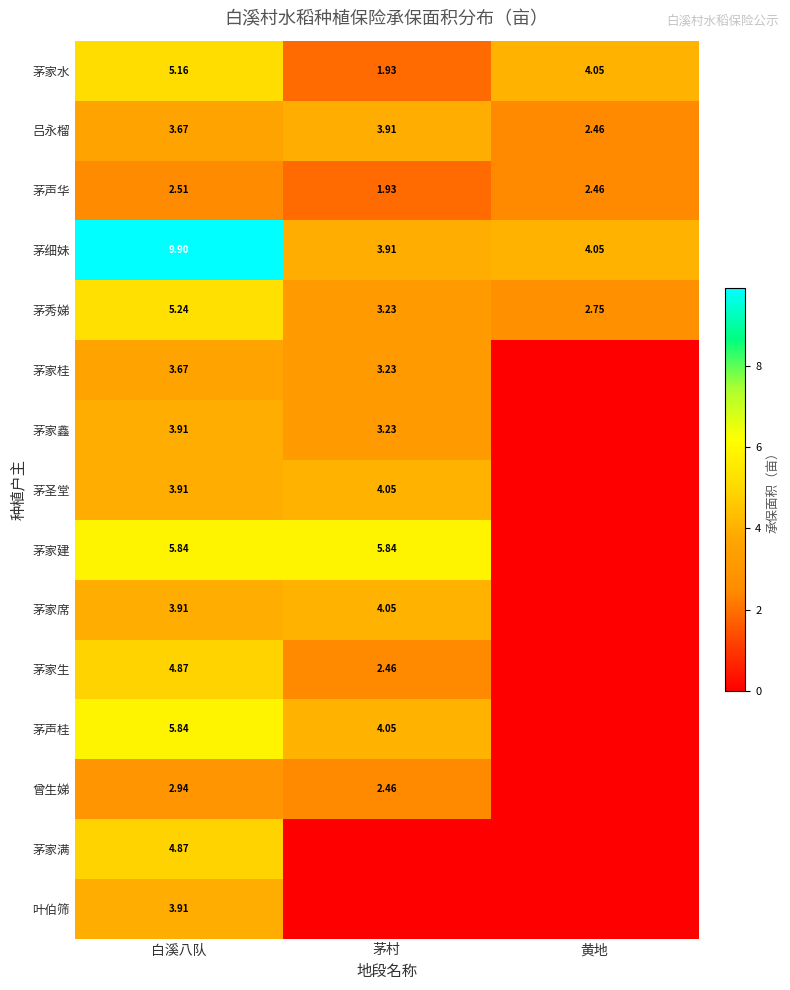

Where does the 茅细妹 series first go above 4?

白溪八队